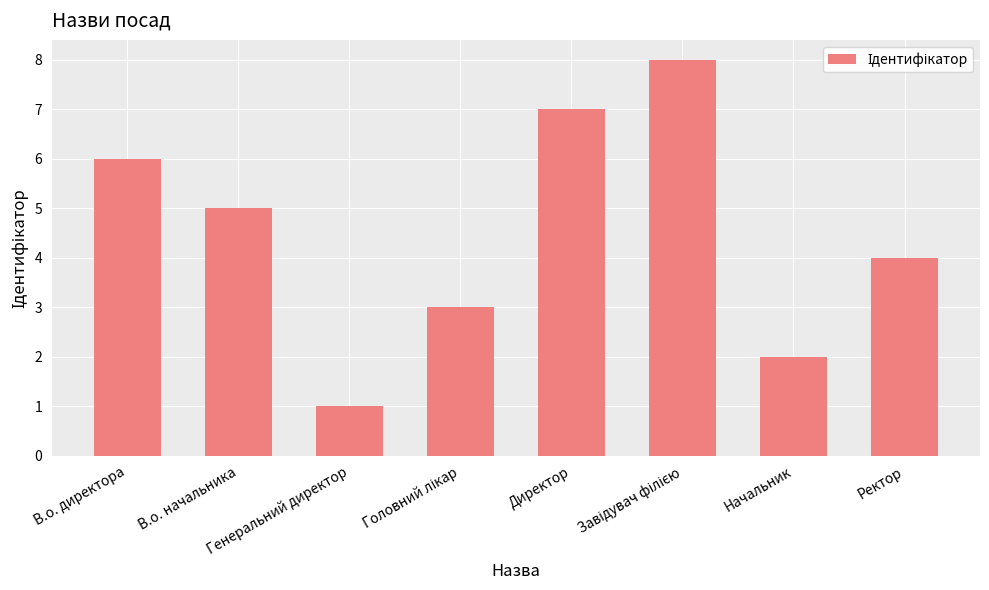

What is the sum of all values?

36